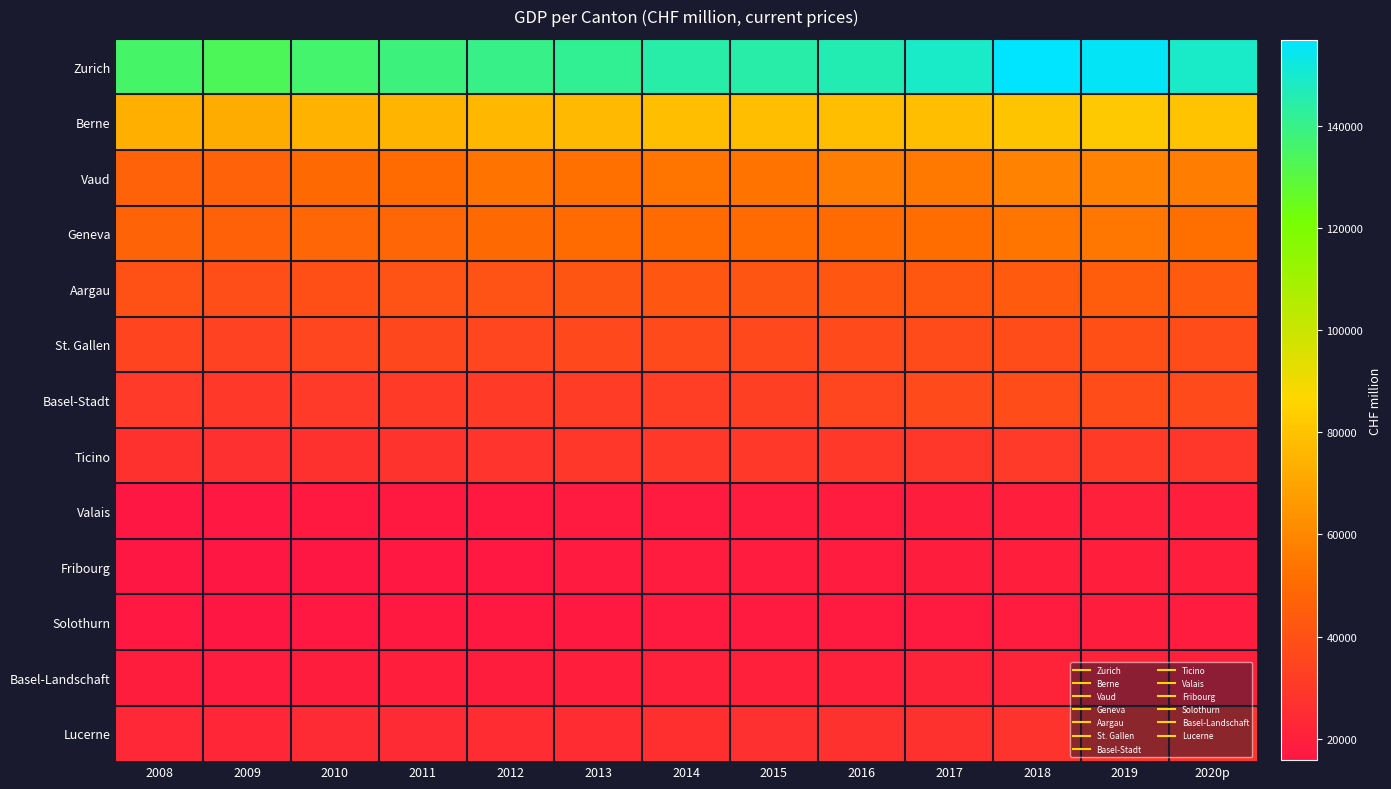

Reading right to left, extract all data points from this chart.

Zurich: 2020p=149004.0	2019=155290.7	2018=156883.1	2017=148710.7	2016=146281.1	2015=144642.7	2014=144486.9	2013=141721.6	2012=140136.4	2011=138271.2	2010=136404.3	2009=133234.5	2008=135763.7
Berne: 2020p=80208.9	2019=82365.7	2018=80775.8	2017=78903.2	2016=78336.8	2015=78524.1	2014=78705.8	2013=77331.6	2012=76003.4	2011=75733.9	2010=74500.5	2009=72092.8	2008=73222.4
Vaud: 2020p=56897.7	2019=58635.4	2018=58384.1	2017=55195.7	2016=57009.9	2015=53575.4	2014=53909.8	2013=52299.6	2012=53559.1	2011=50403.8	2010=49602.5	2009=46869.2	2008=46921.9
Geneva: 2020p=51976.4	2019=54591.2	2018=53900.0	2017=51443.5	2016=50364.8	2015=50042.3	2014=50311.5	2013=50196.6	2012=49396.8	2011=48535.6	2010=48388.0	2009=46480.2	2008=47597.3
Aargau: 2020p=43589.8	2019=44509.2	2018=43687.1	2017=42758.5	2016=42131.7	2015=41592.8	2014=41857.0	2013=41229.2	2012=40309.1	2011=40175.4	2010=39287.9	2009=38626.5	2008=39586.2
St. Gallen: 2020p=38041.3	2019=38961.9	2018=38071.6	2017=37439.0	2016=37105.3	2015=36676.1	2014=36885.1	2013=36288.9	2012=35346.3	2011=35963.0	2010=35195.6	2009=33818.4	2008=34861.1
Basel-Stadt: 2020p=37168.3	2019=38316.7	2018=38110.2	2017=36876.2	2016=35204.0	2015=32764.4	2014=32096.5	2013=31234.6	2012=30870.8	2011=31071.0	2010=30268.9	2009=29895.5	2008=30331.6
Ticino: 2020p=29310.8	2019=30990.1	2018=30521.1	2017=29284.9	2016=29563.9	2015=29623.0	2014=29652.7	2013=29063.3	2012=28045.6	2011=27730.8	2010=27178.1	2009=26404.8	2008=26979.5
Valais: 2020p=19194.4	2019=19819.0	2018=19308.0	2017=18535.8	2016=18301.8	2015=18196.0	2014=17655.2	2013=17516.5	2012=17347.6	2011=17246.4	2010=17016.7	2009=16550.9	2008=16183.0
Fribourg: 2020p=19179.8	2019=19459.7	2018=19066.3	2017=18627.2	2016=18289.3	2015=18257.7	2014=18139.4	2013=17652.9	2012=16822.8	2011=16665.2	2010=16276.1	2009=15753.2	2008=16159.5
Solothurn: 2020p=18028.5	2019=18620.6	2018=18369.4	2017=17888.2	2016=17665.9	2015=17665.5	2014=17571.8	2013=17296.3	2012=17011.3	2011=16918.0	2010=16640.0	2009=16119.7	2008=16764.7
Basel-Landschaft: 2020p=20566.6	2019=20816.2	2018=20819.4	2017=20728.9	2016=20435.7	2015=20327.2	2014=19948.3	2013=19331.3	2012=19052.4	2011=19240.1	2010=18920.1	2009=18284.4	2008=18646.3
Lucerne: 2020p=28175.5	2019=28304.3	2018=27792.9	2017=27243.3	2016=26794.8	2015=26331.2	2014=26004.3	2013=25484.1	2012=24760.7	2011=24485.3	2010=24086.6	2009=22574.0	2008=23065.8